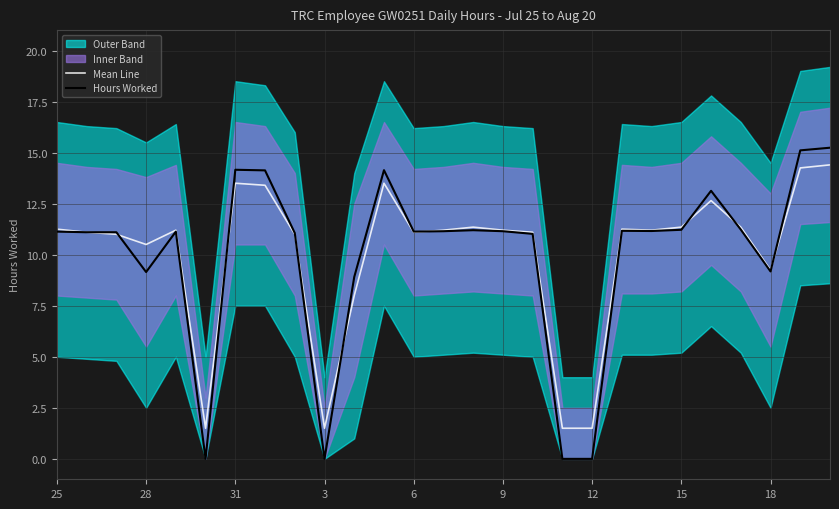

What is the lowest value of the Mean Line series?

1.5